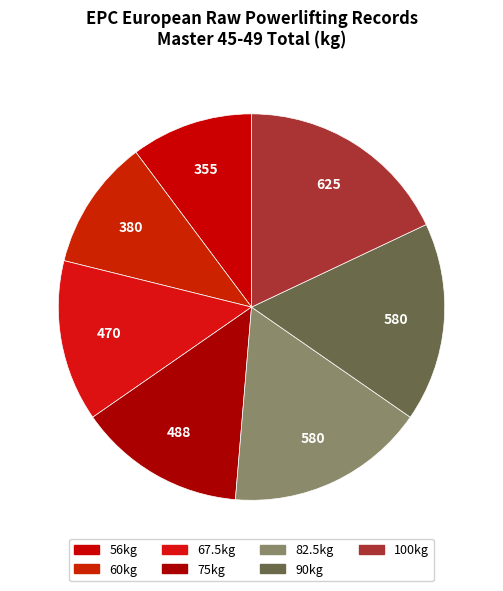

To the nearest percent, what is the combined percentage of 75kg and 60kg?

25%